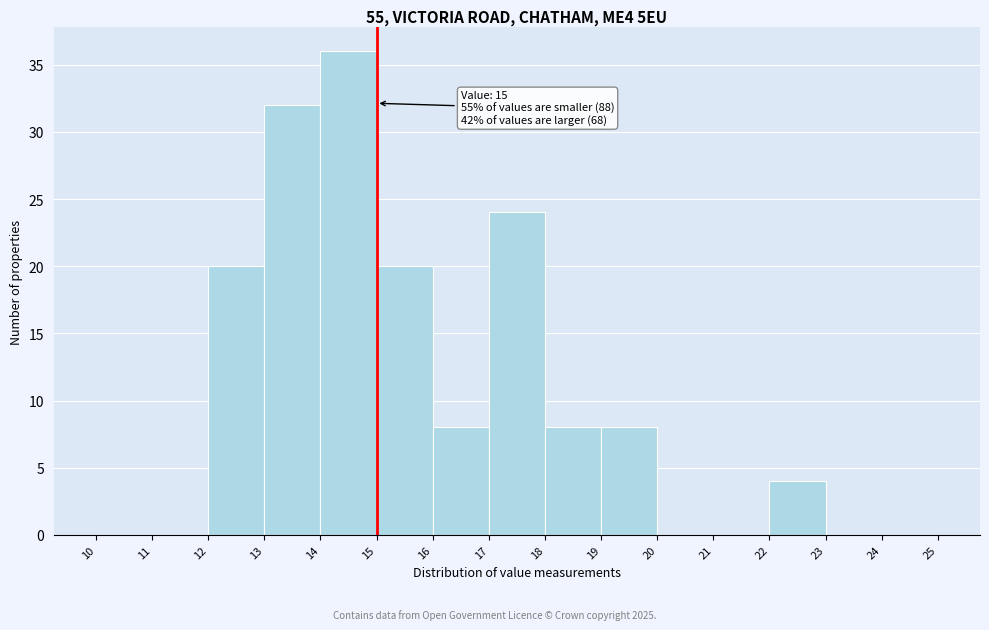

Which range on the x-axis has the tallest bar?

14 to 15